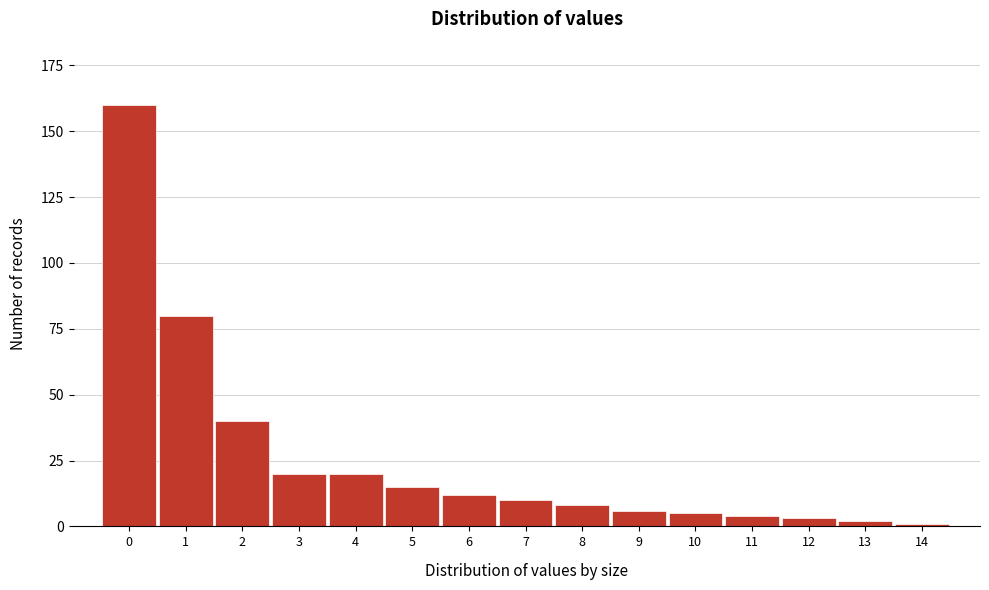

Reading left to right, what are all the values shown in this chart?

160	80	40	20	20	15	12	10	8	6	5	4	3	2	1